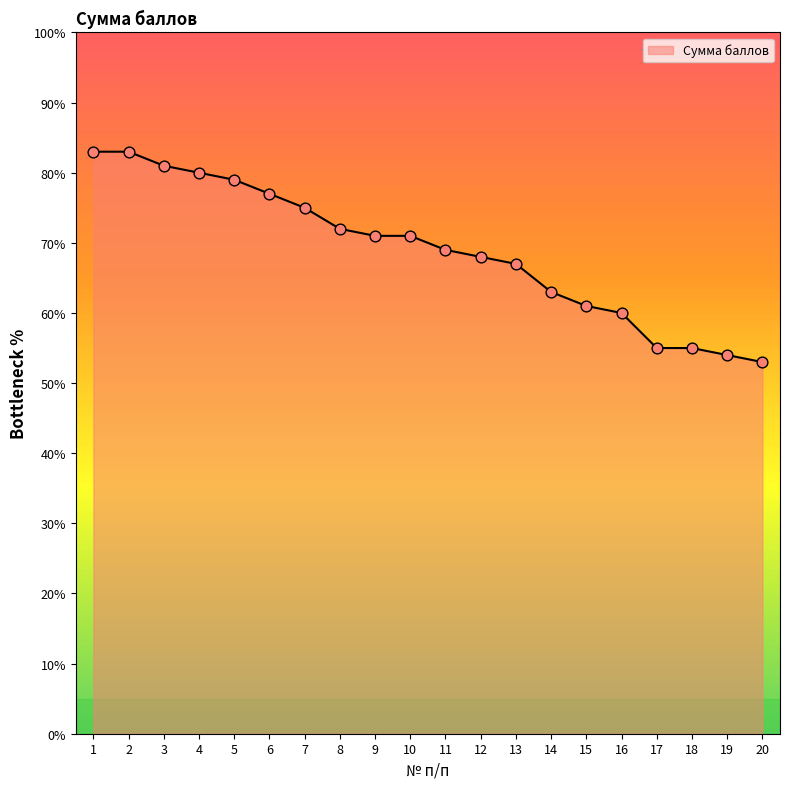

What is the ratio of the value at 7 to the value at 11?

1.1